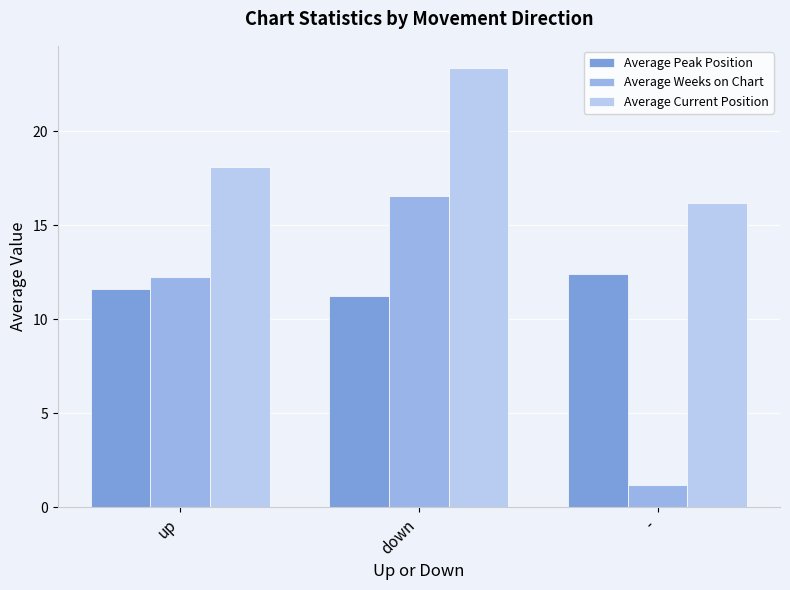

What is the label of the 1st bar from the right?

-